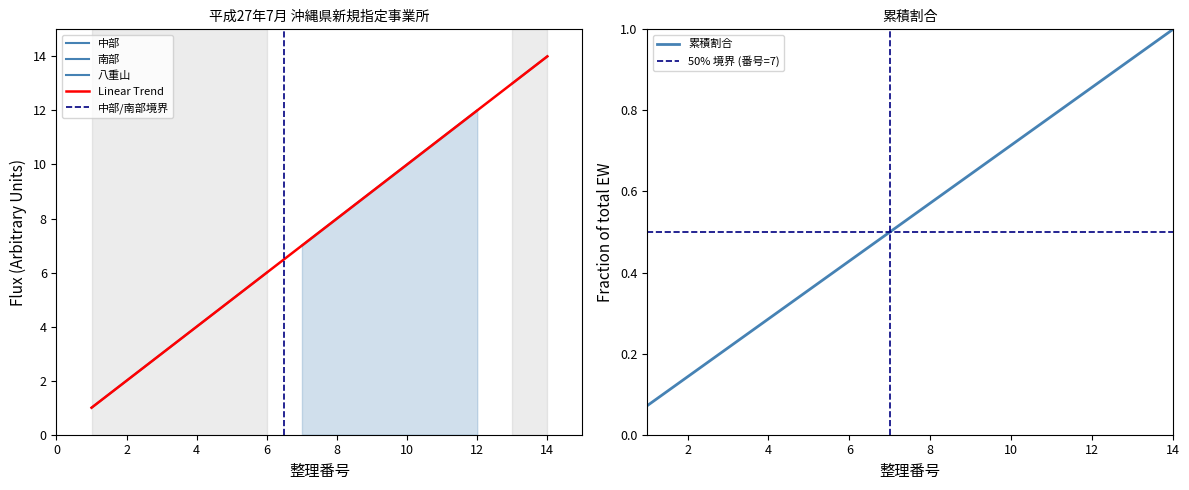

The 累積割合 series shows 0.4 at 12. True or false?

False